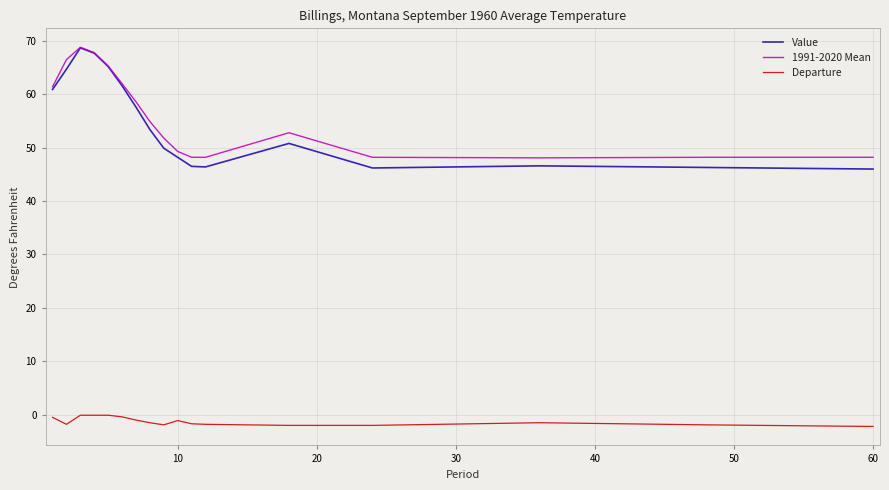

What is the maximum value for 1991-2020 Mean?

68.8